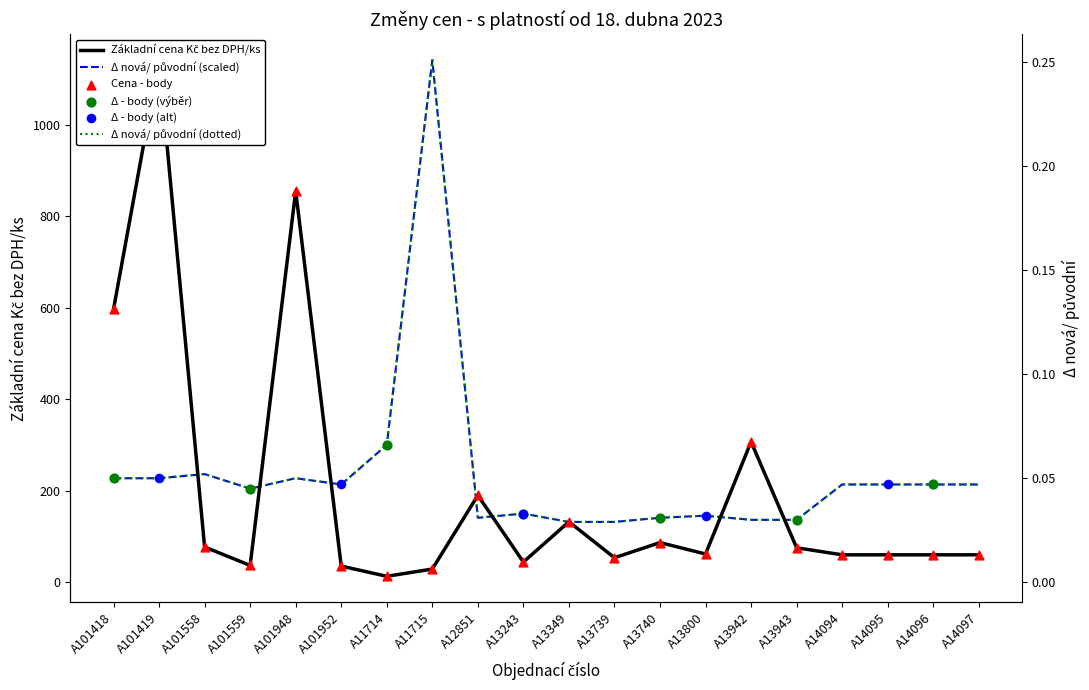

Which series reaches the maximum Y coordinate?

Základní cena Kč bez DPH/ks